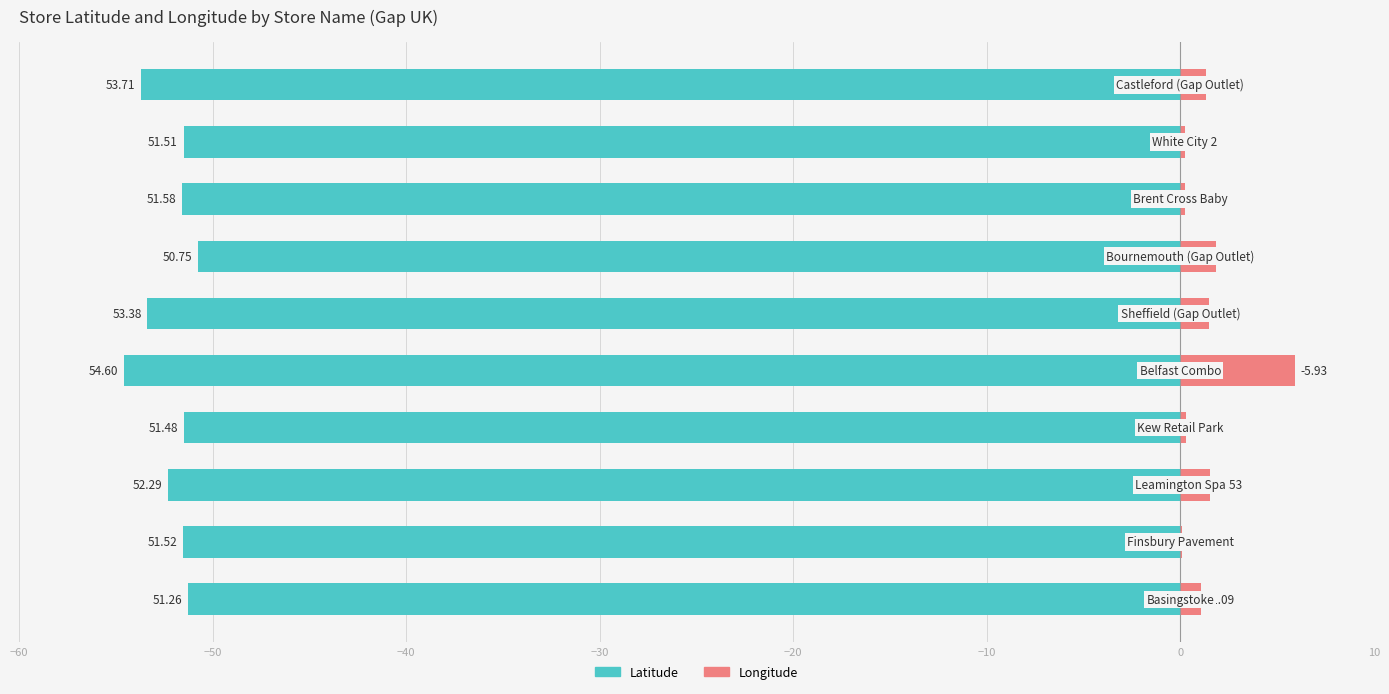

What is the average value of the Latitude series?

-52.2